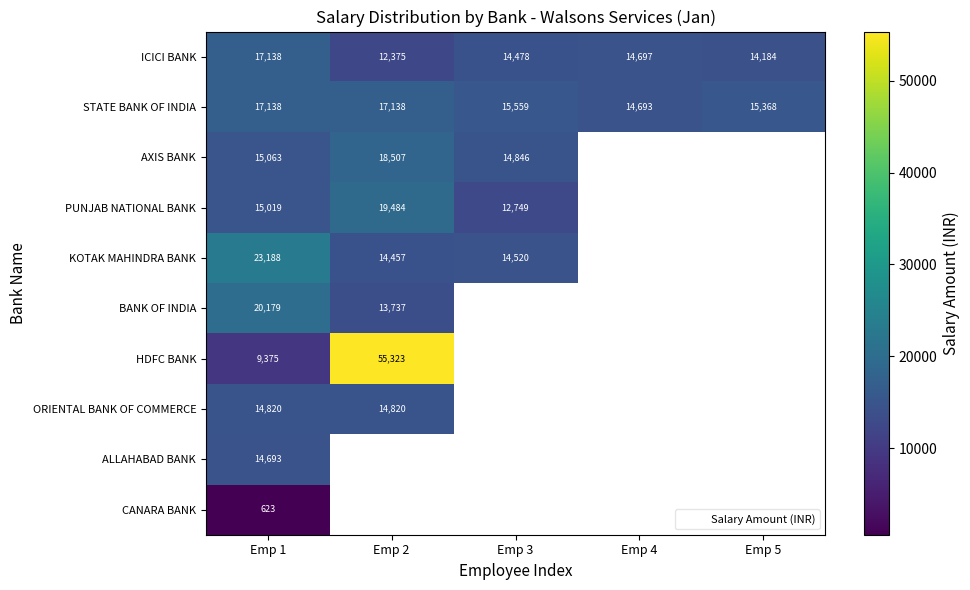

What is the total value across all series at Emp 1?

147236